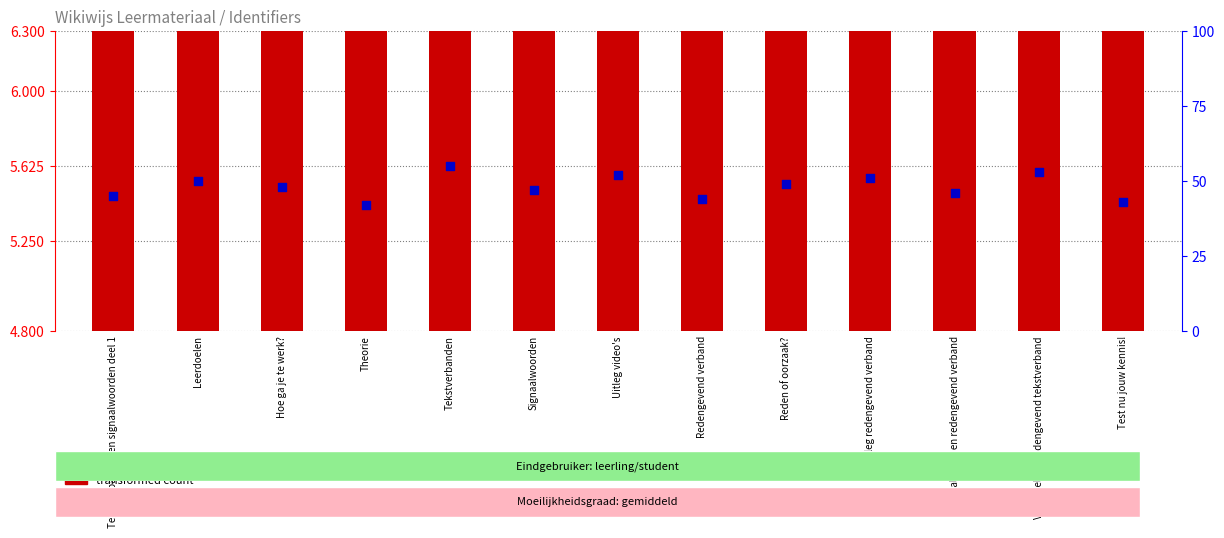

What is the total value across all series at Uitleg video's?

58.1